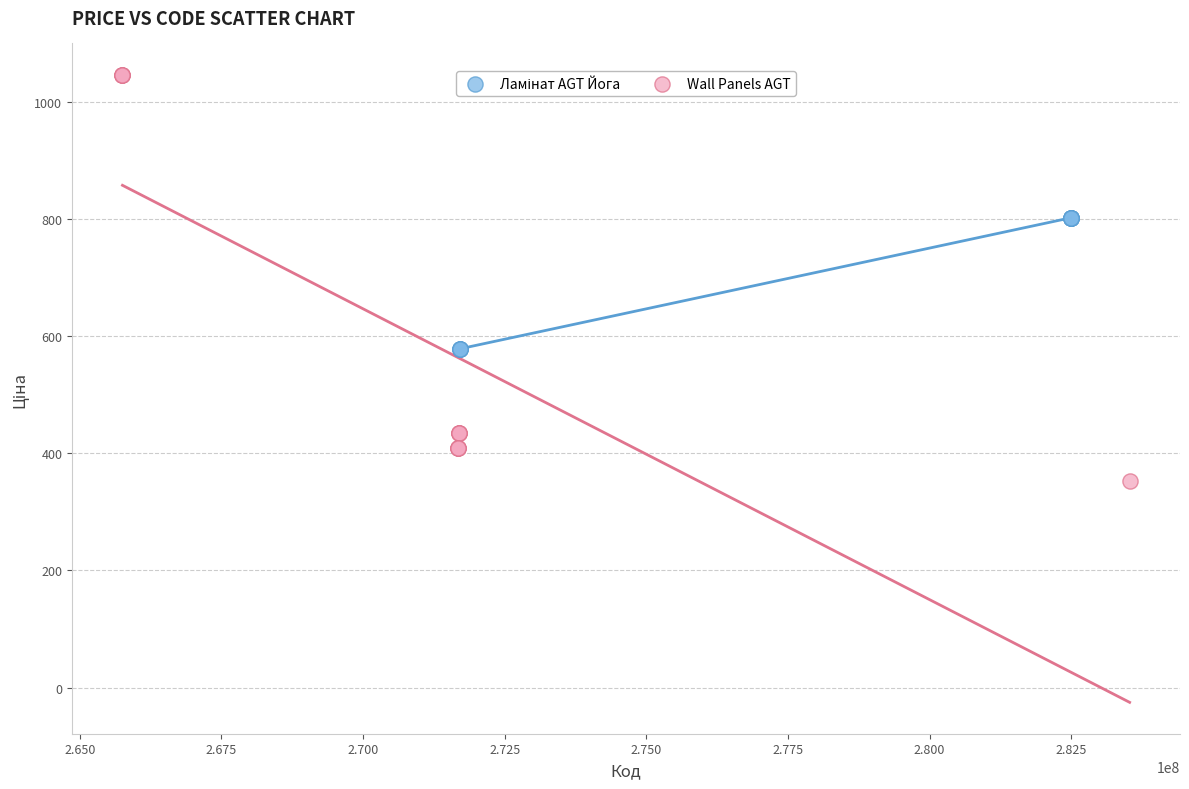

Which series reaches the maximum Y coordinate?

Wall Panels AGT